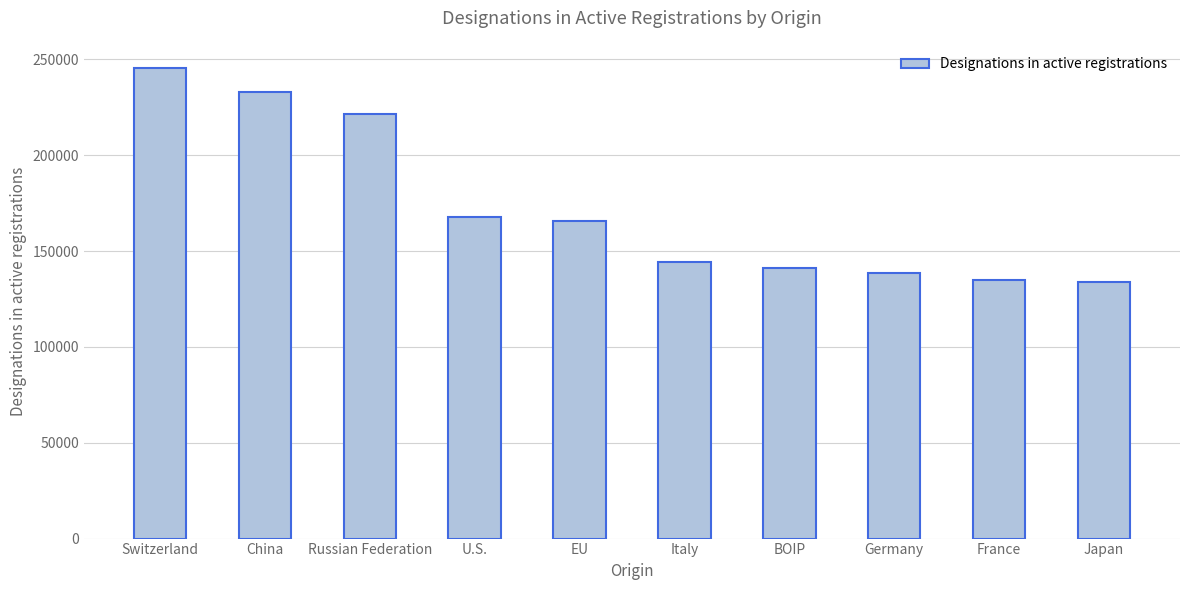

What is the sum of the values at Russian Federation and BOIP?

362783